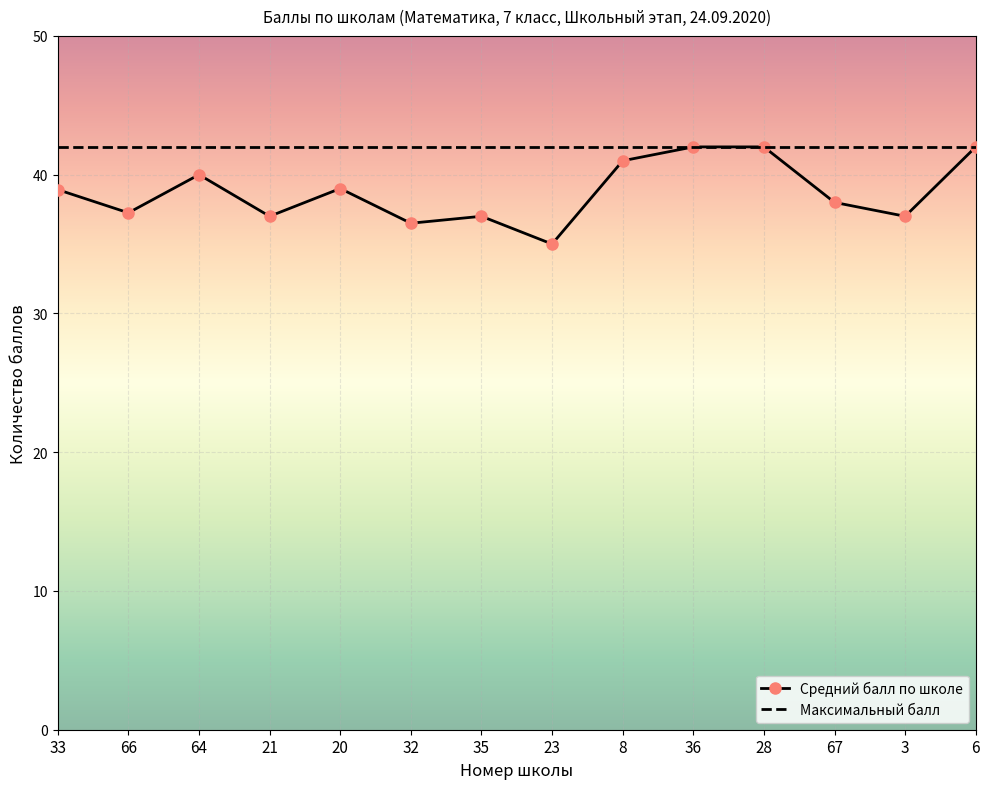

What value does the Средний балл по школе series have at 28?

42.0